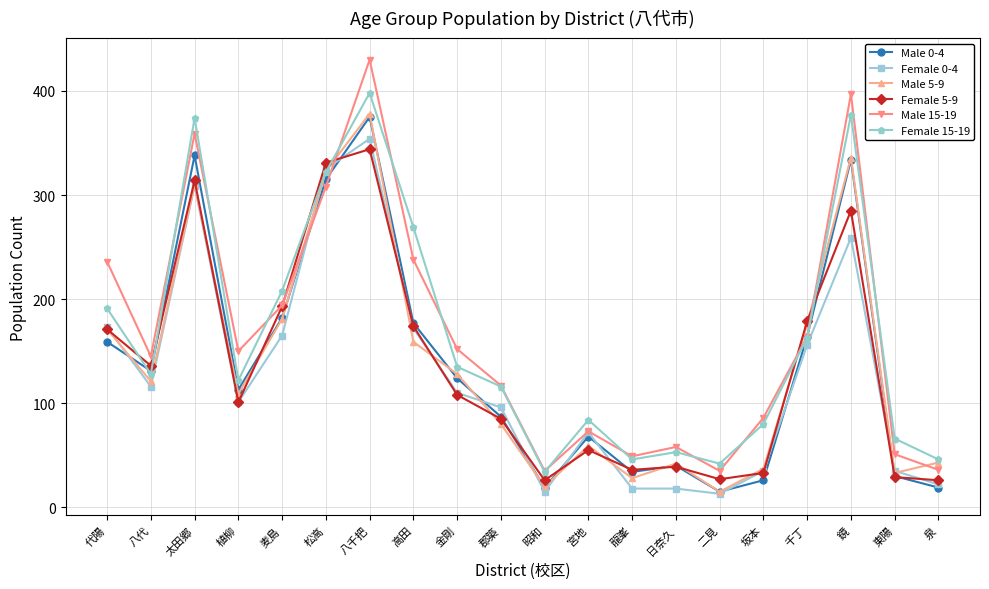

What is the average value of the Male 5-9 series?

137